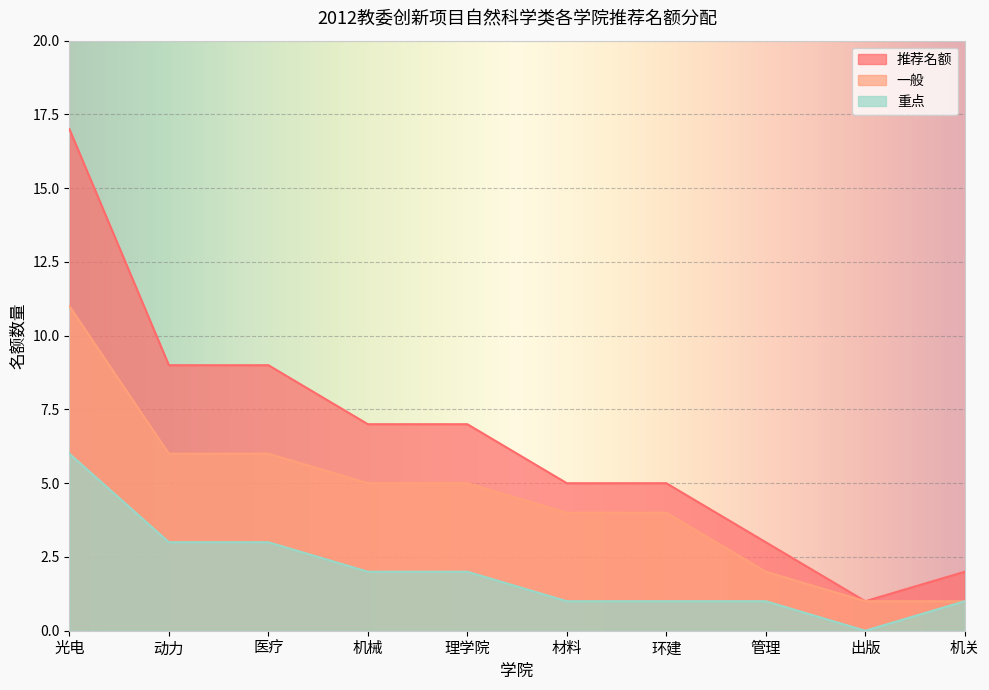

True or false: 重点 has more than 1 interior local peaks.

False